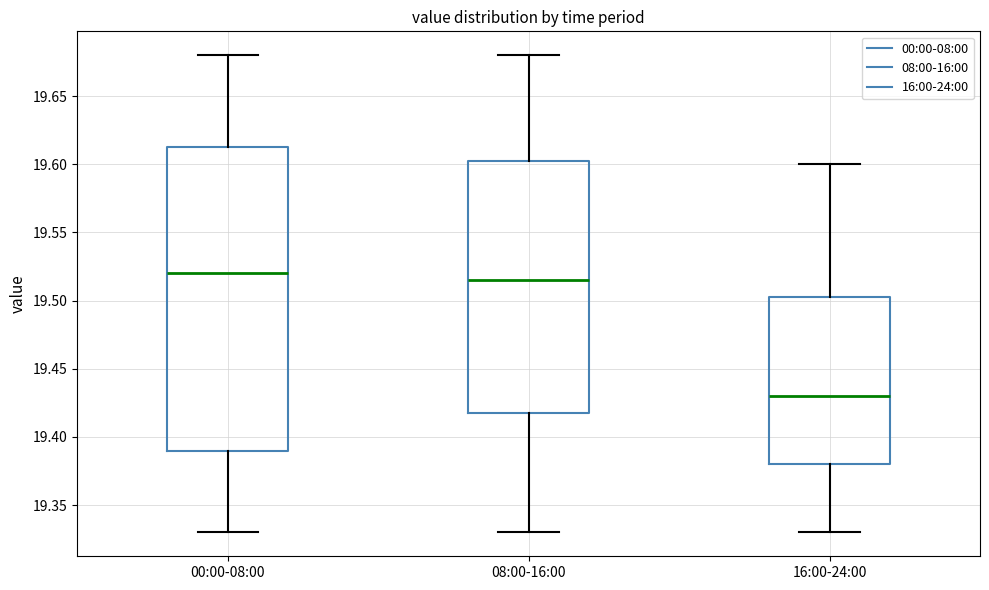

Which box is the tallest, from its lower edge to its upper edge?

00:00-08:00